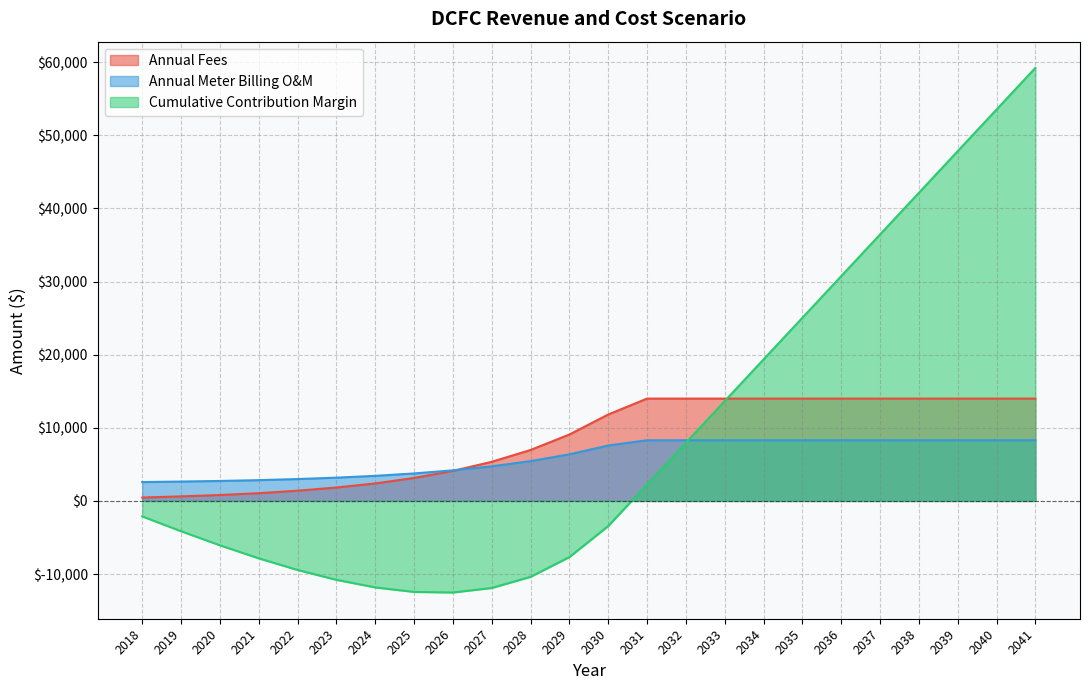

How many lines are shown in the chart?

3